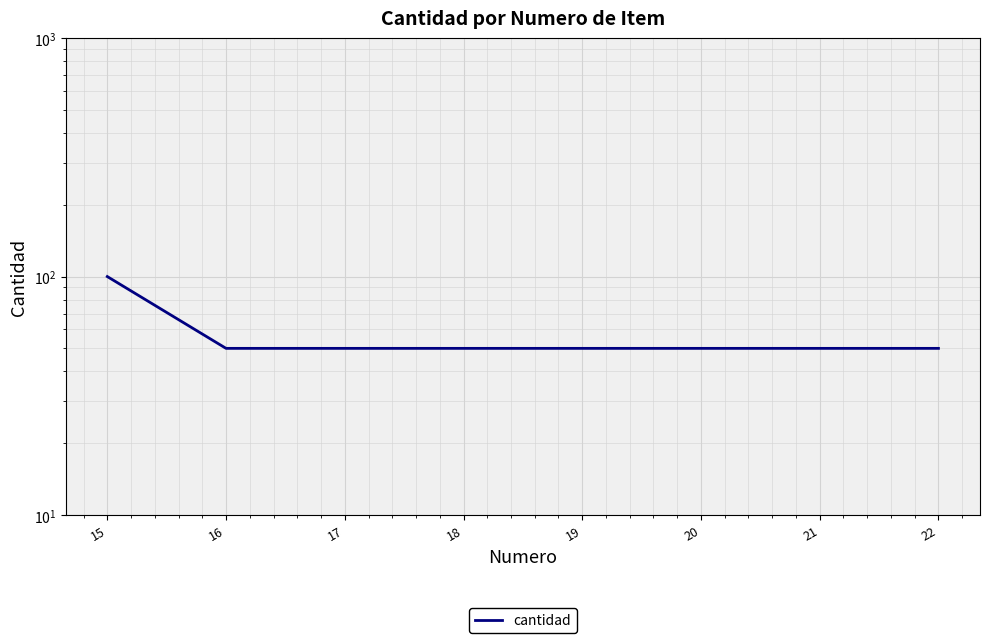

What is the difference between the maximum and minimum values?

50